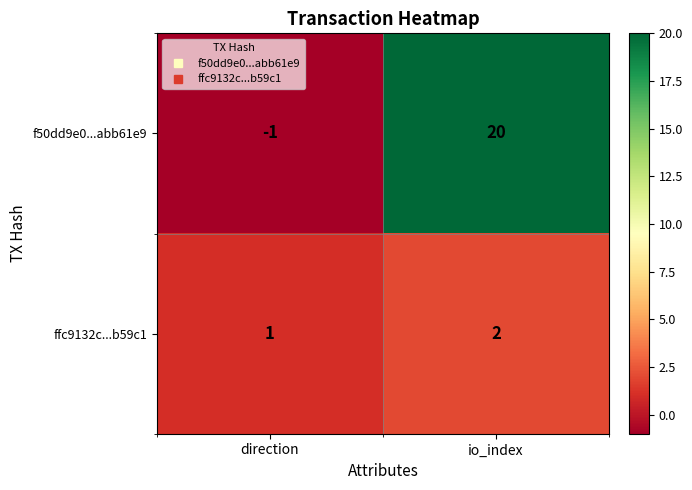

List the series in order of their peak value, highest first.

f50dd9e0...abb61e9, ffc9132c...b59c1